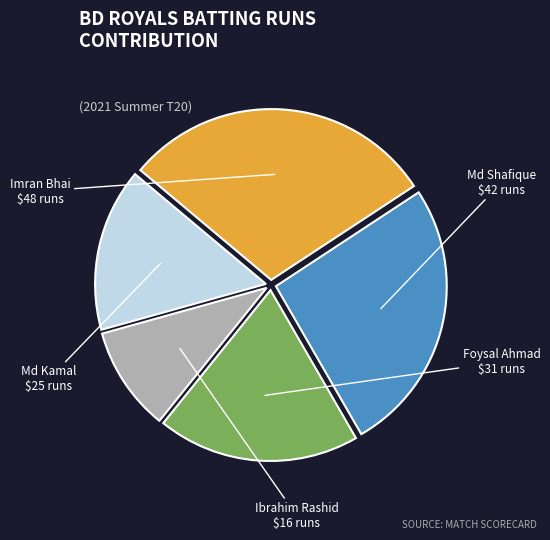

Does any single category account for the majority?

No